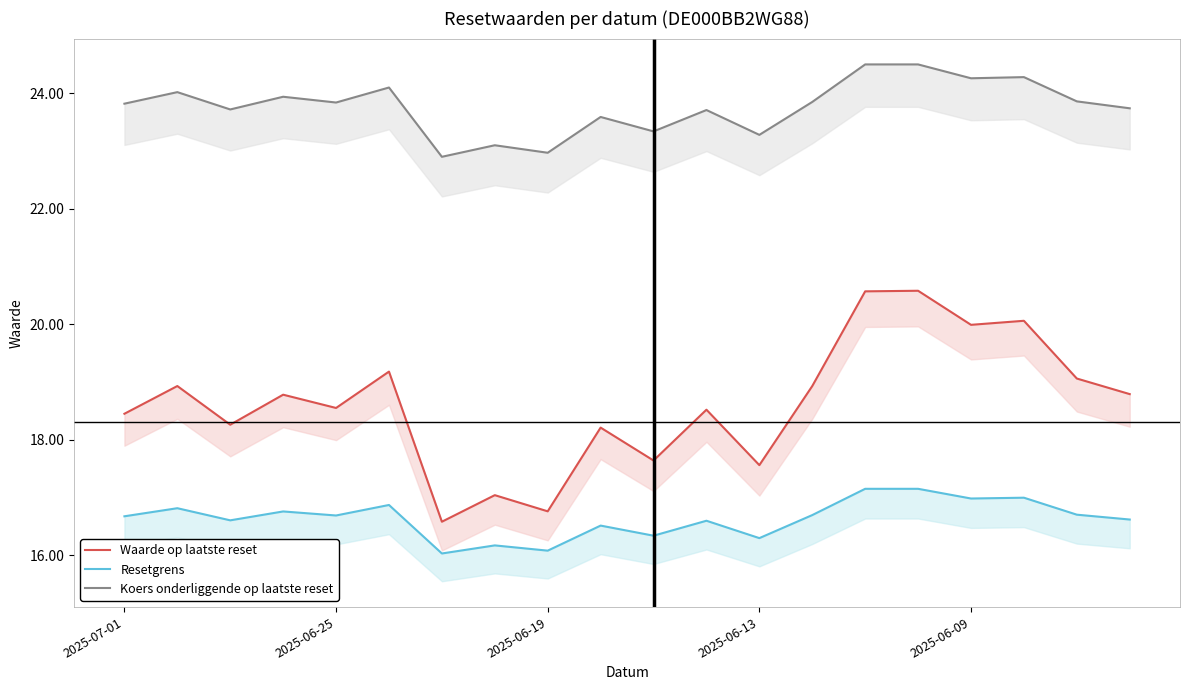

At which category is the sum across all series the highest?

15